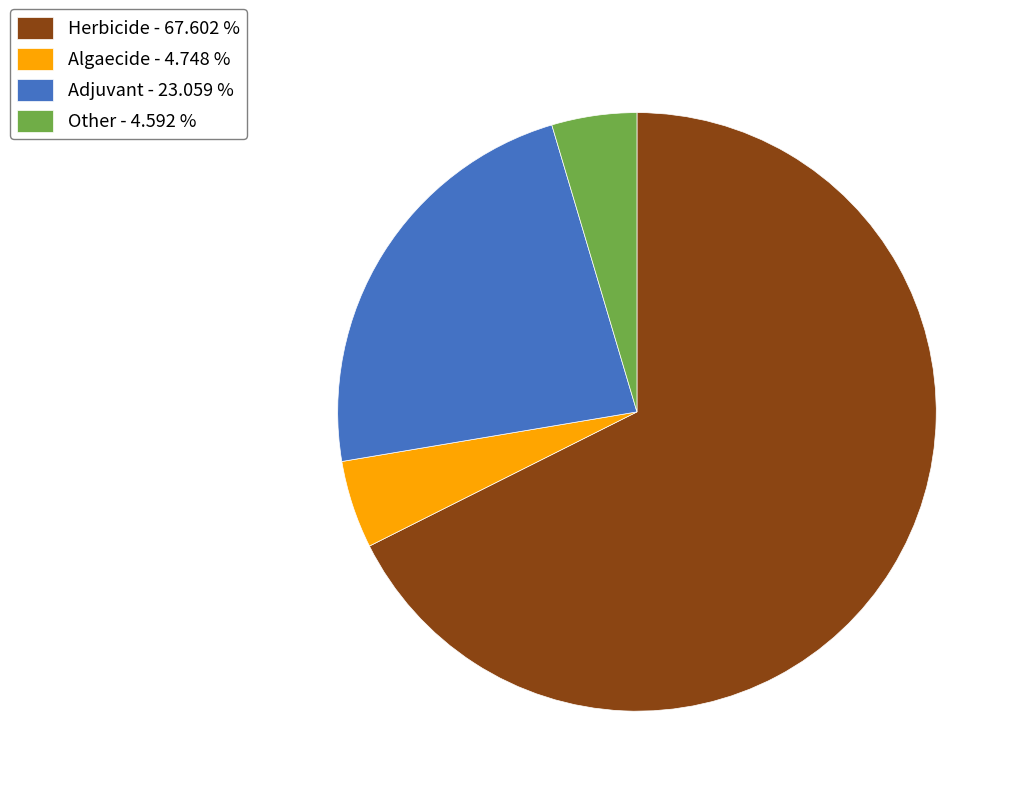

What is the ratio of the value at Adjuvant - 23.059 % to the value at Other - 4.592 %?

5.0